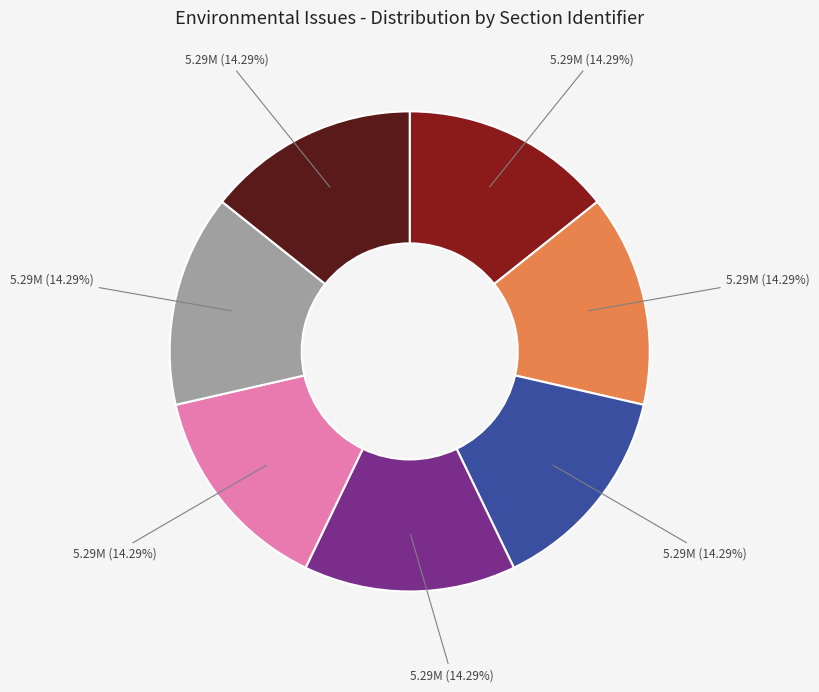

Does any single category account for the majority?

No